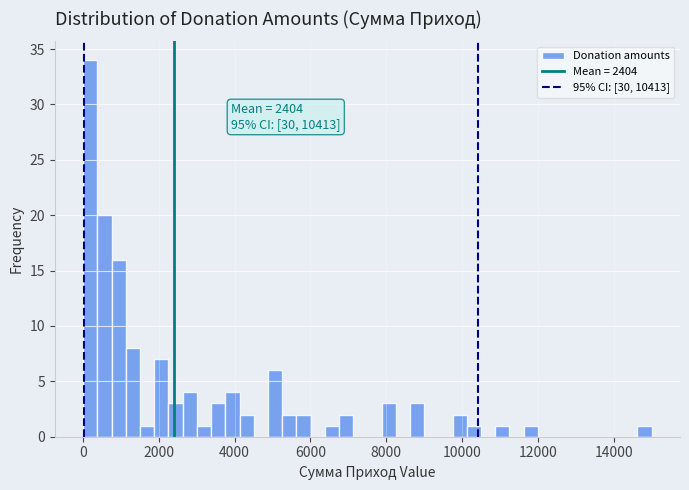

Read against the x-axis, roughly where is the centre of the tallest bar?

200